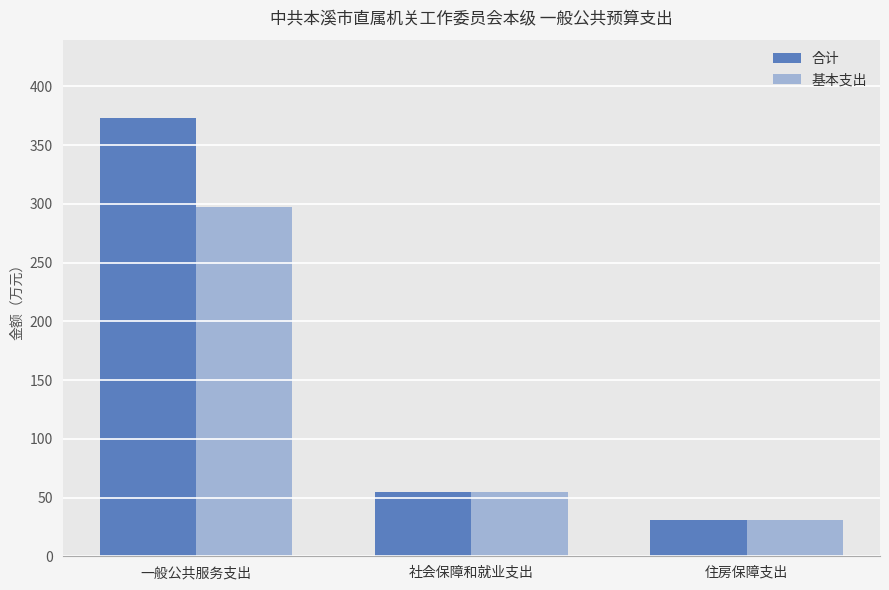

Which series has the largest total across all categories?

合计